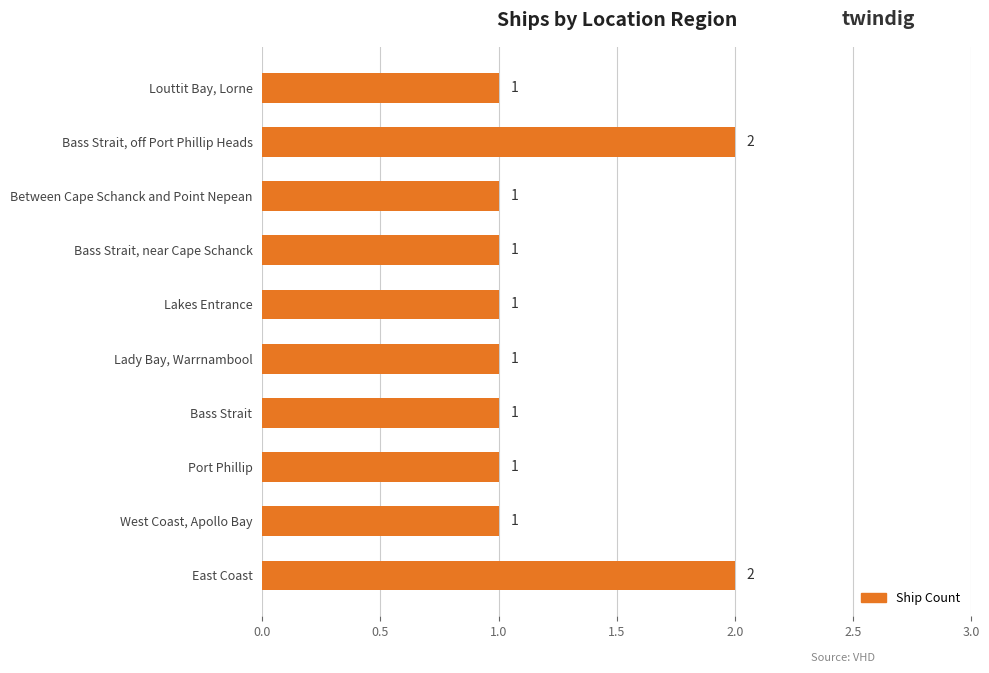

Count the number of data series in this chart.

1